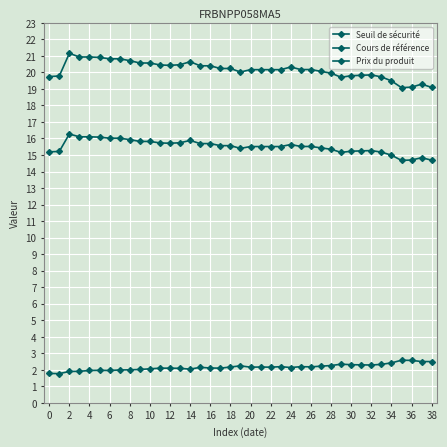

List the series in order of their overall mean, lowest first.

Prix du produit, Cours de référence, Seuil de sécurité